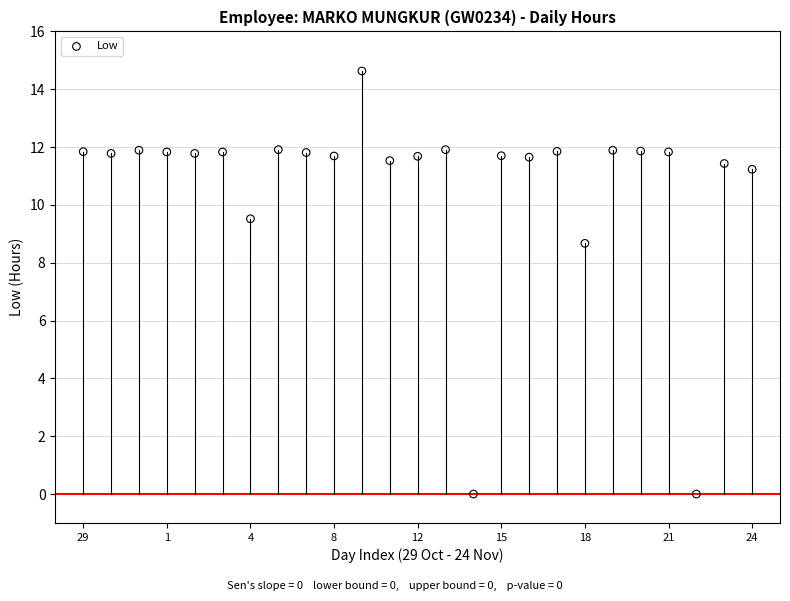

What is the range of Y values (max minus min)?

14.6